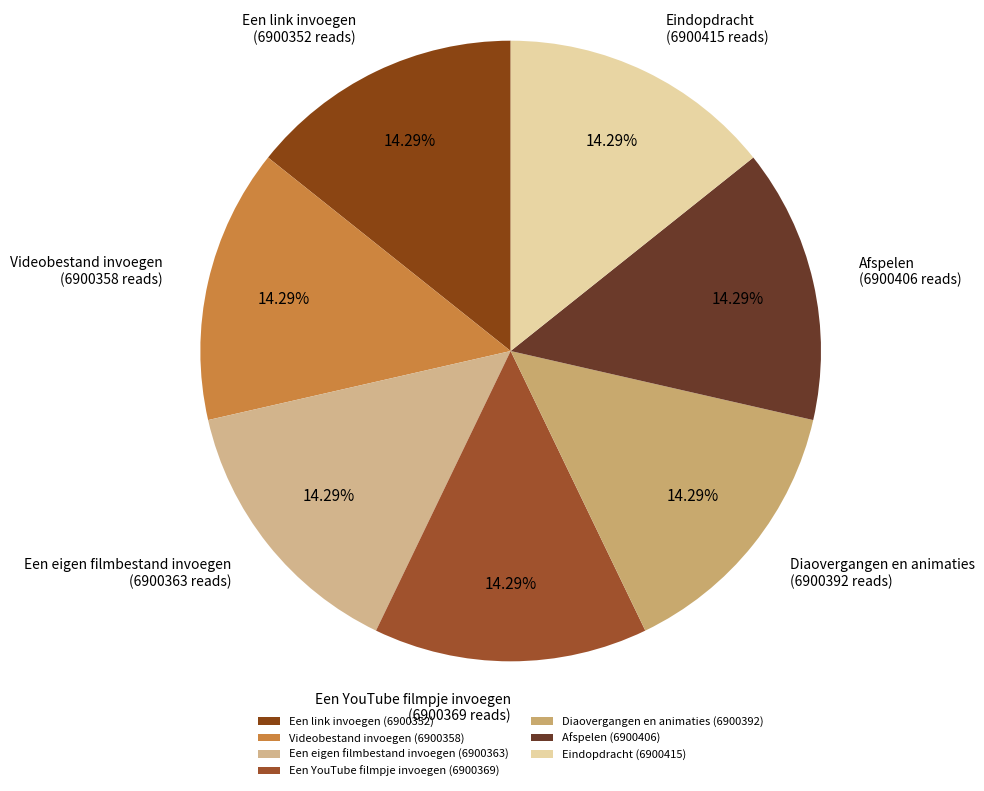

True or false: Een eigen filmbestand invoegen accounts for 1% of the total.

False